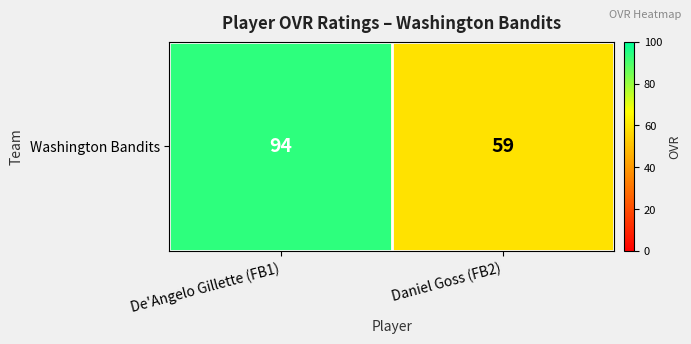

List the labels in order of value, smallest first.

Daniel Goss (FB2), De'Angelo Gillette (FB1)